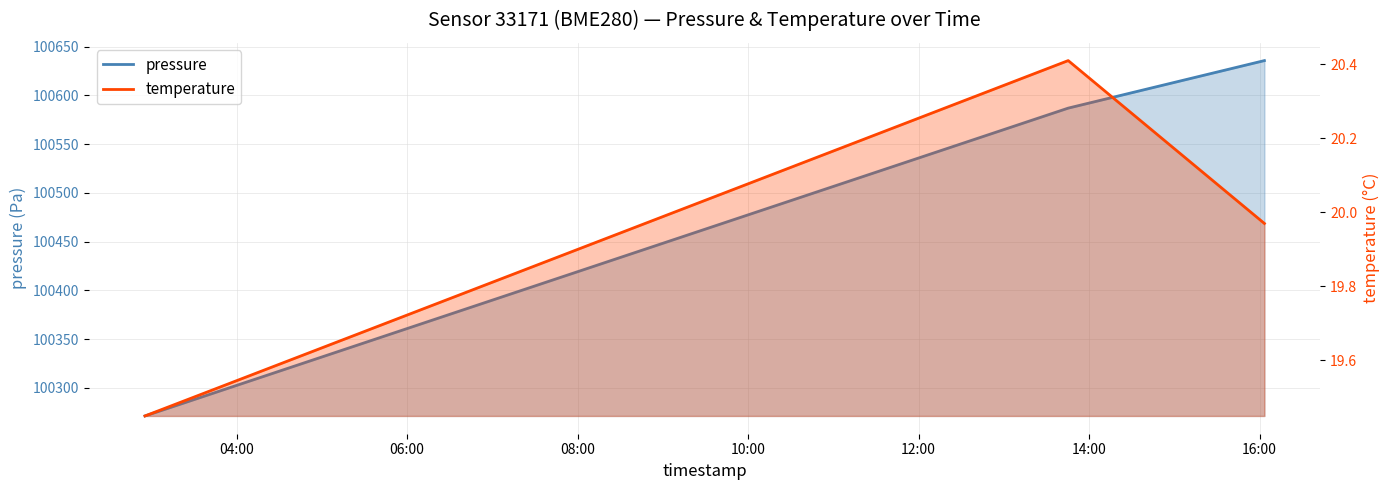

What is the difference between the maximum and minimum values in the pressure series?

364.5